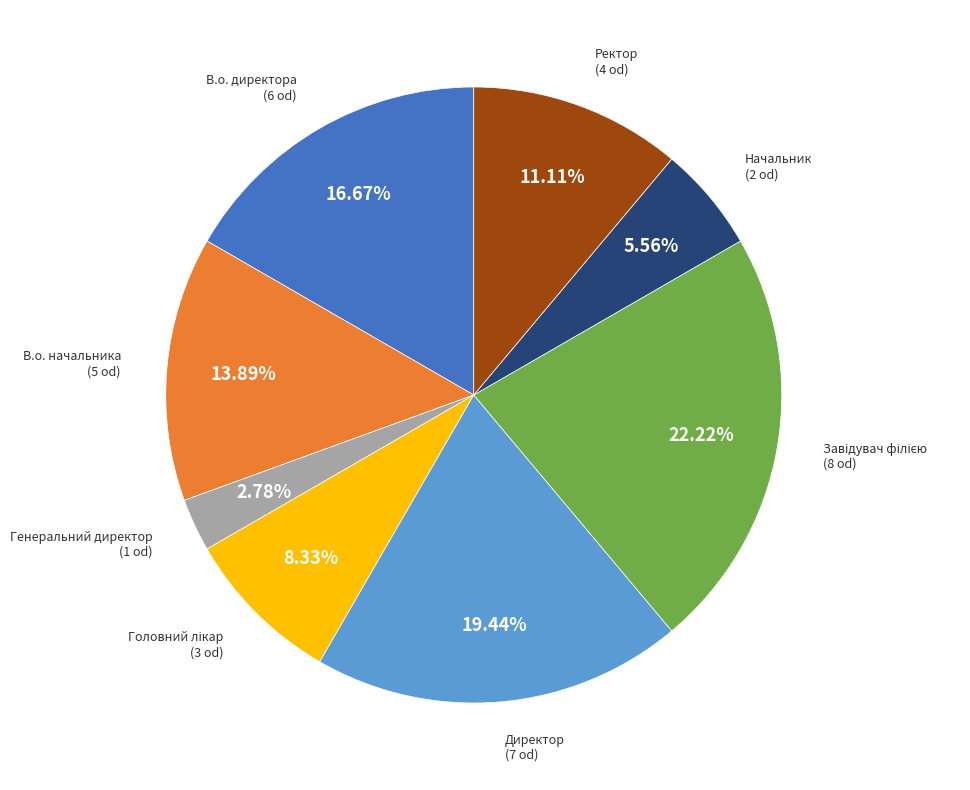

Is there a majority slice in this chart?

No